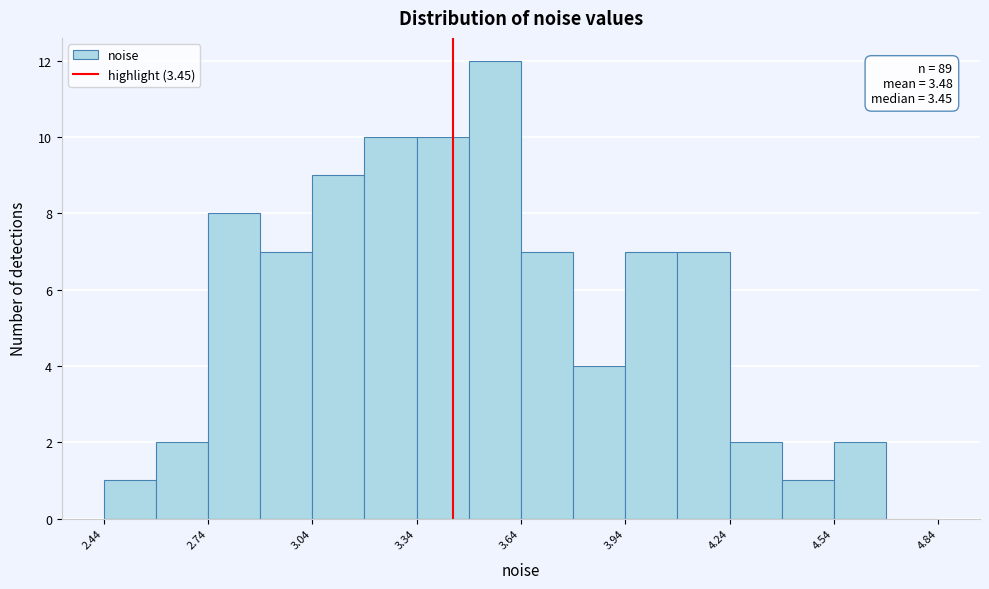

Around what value on the x-axis is the tallest bar? Give the approximate position of its centre, as read against the axis.

3.55